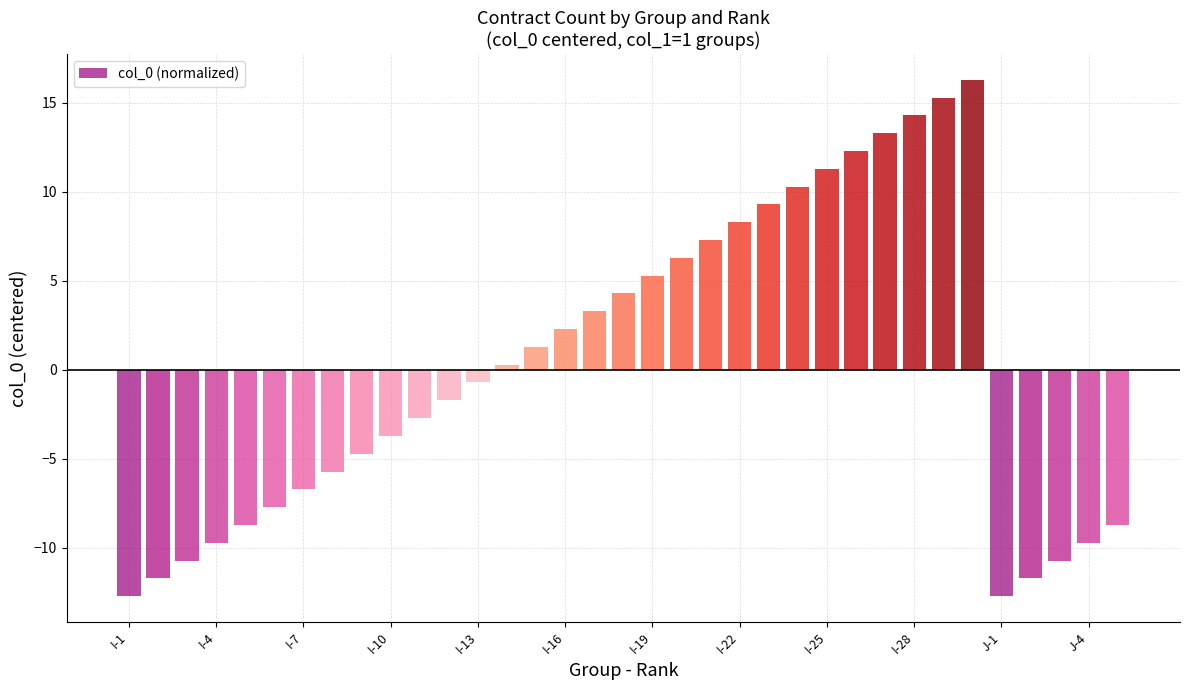

What is the value of the 20th bar from the left?

6.3